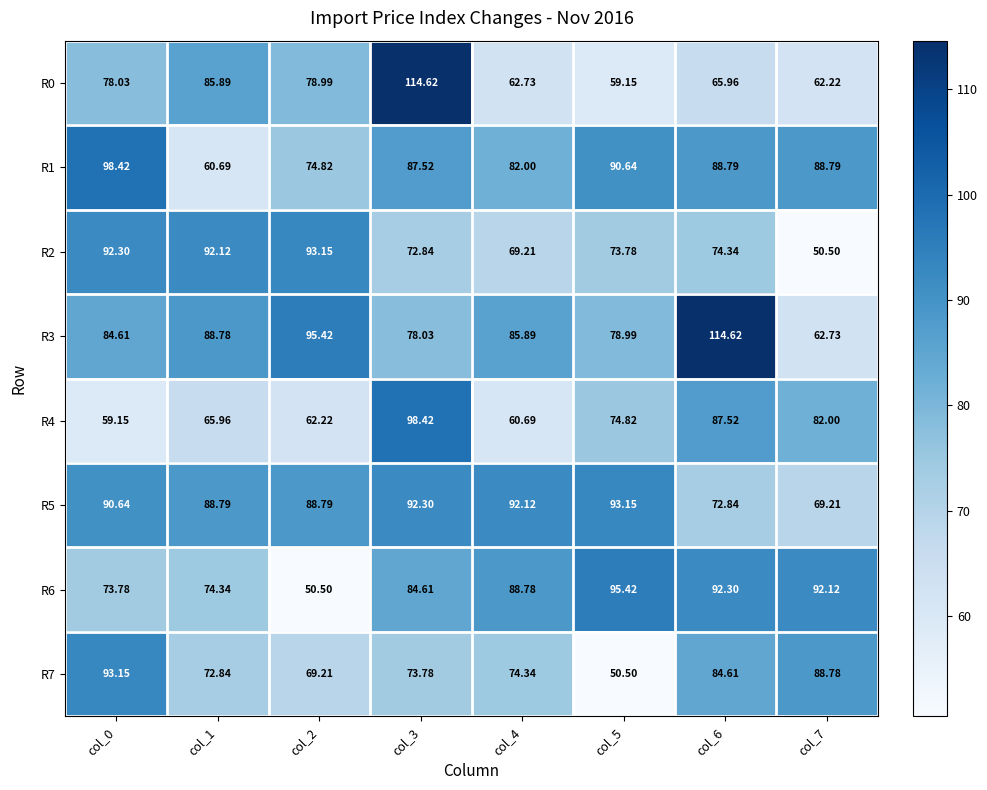

How many distinct data groups are displayed?

8